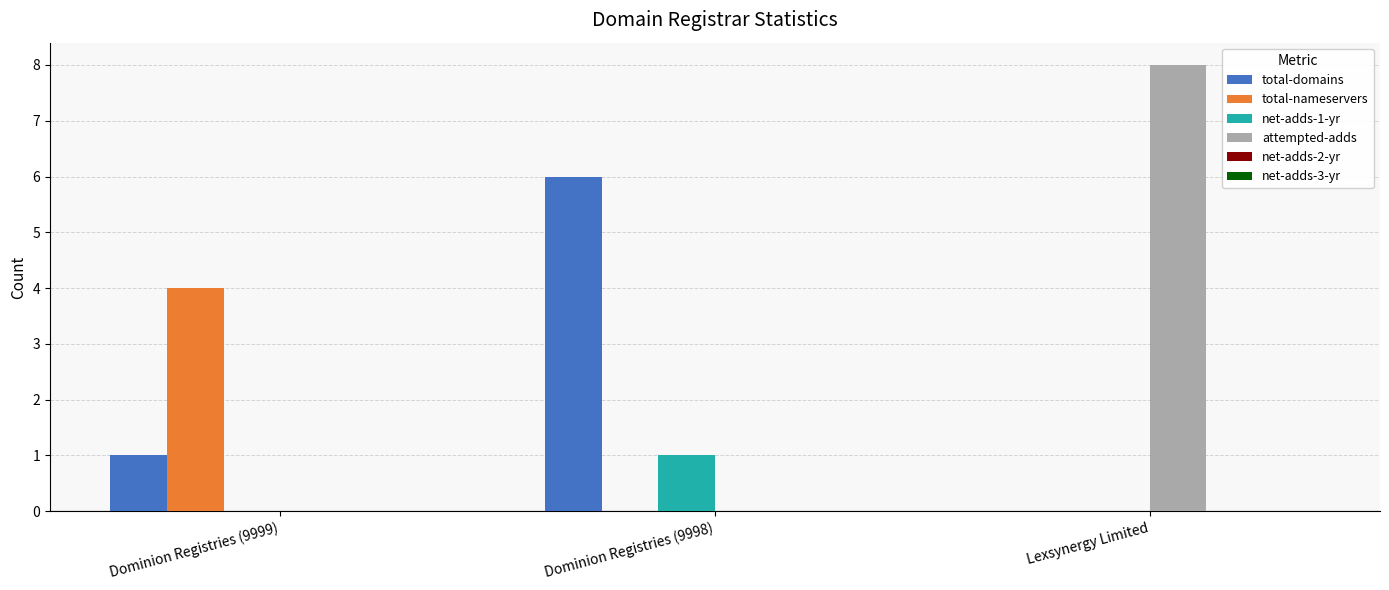

At which category is the sum across all series the highest?

Lexsynergy Limited